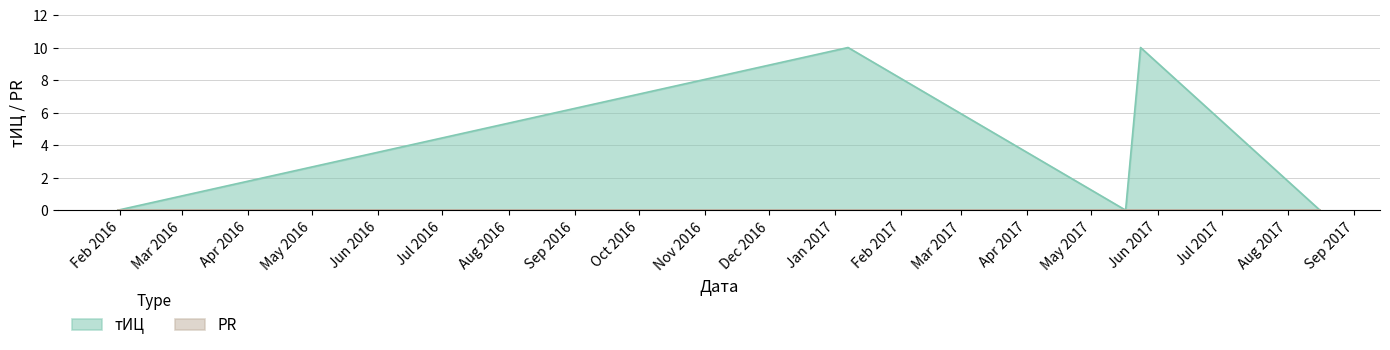

Rank the categories by value from highest to lowest.

2017-01-07, 2017-05-24, 2016-01-31, 2017-05-17, 2017-08-16